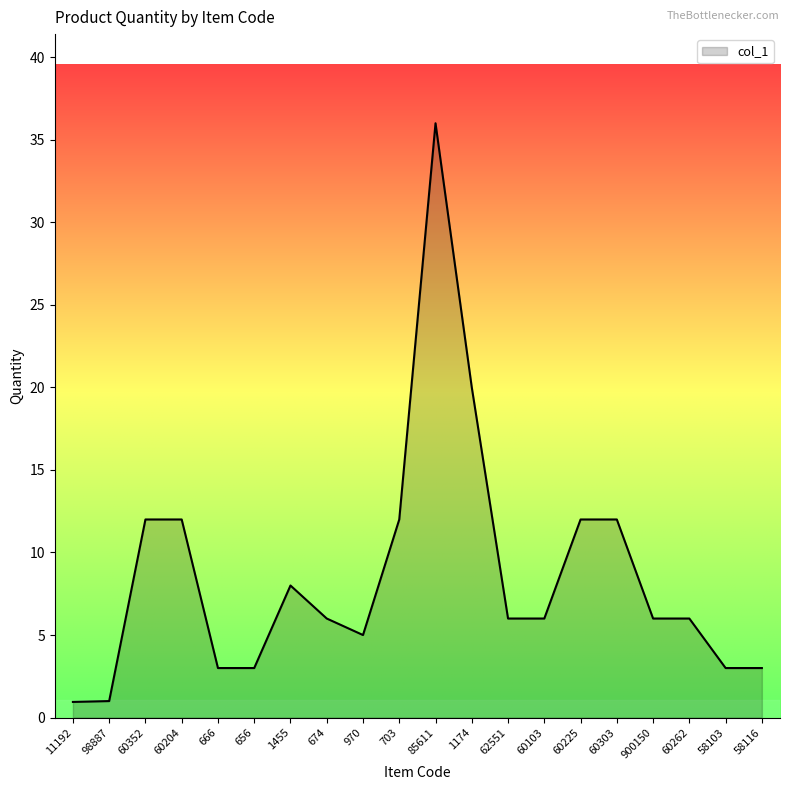

What position from the right is 970?

12